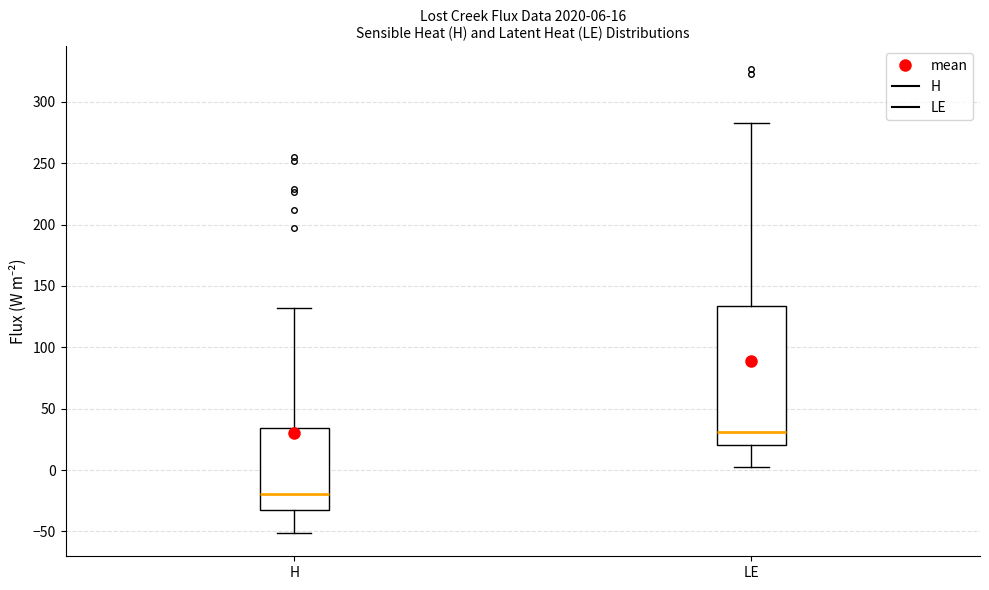

Which box has the lowest median line?

H